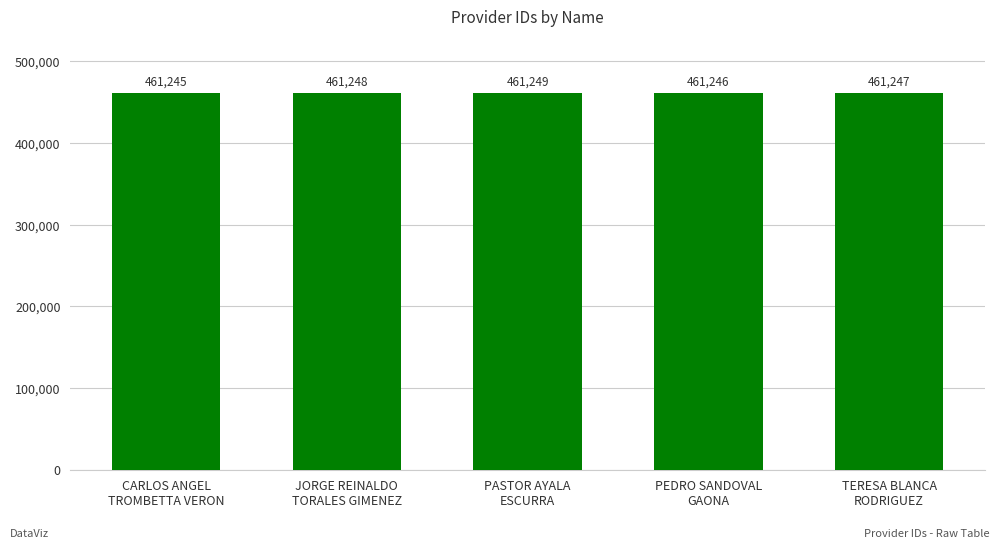

Between PASTOR AYALA
ESCURRA and PEDRO SANDOVAL
GAONA, which is larger?

PASTOR AYALA
ESCURRA